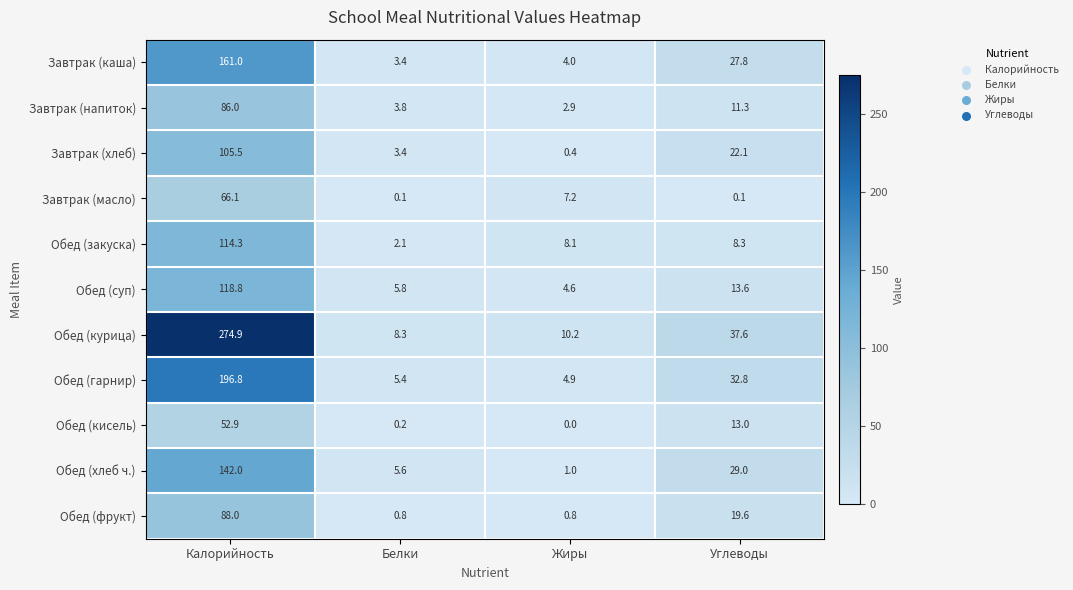

What is the difference between the highest and lowest values at Углеводы?

37.5